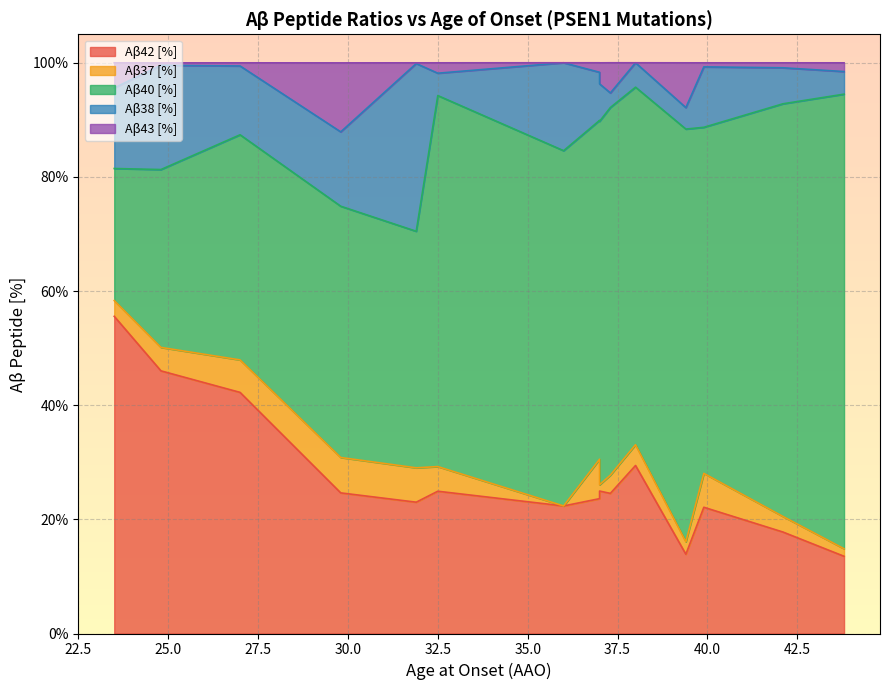

What are all the series names shown in the legend?

Aβ42 [%], Aβ37 [%], Aβ40 [%], Aβ38 [%], Aβ43 [%]